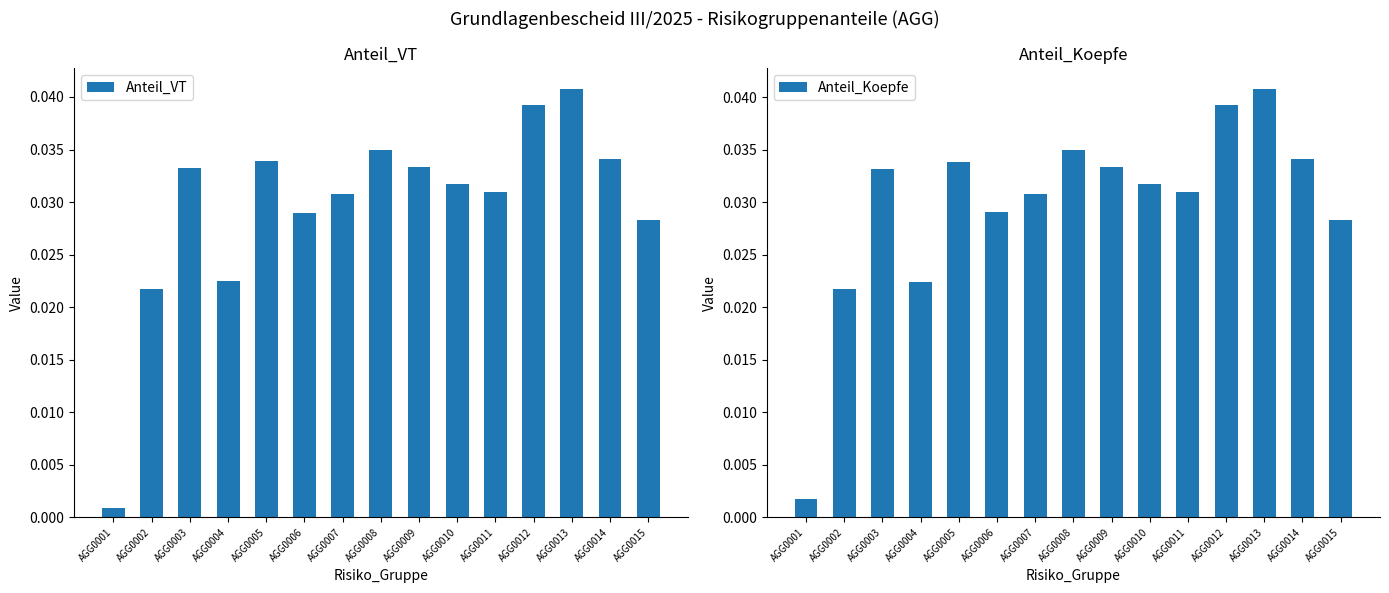

Rank the series at AGG0010 from lowest to highest value.

Anteil_VT, Anteil_Koepfe